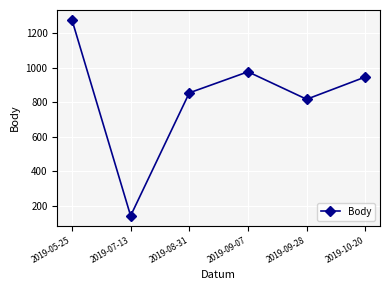

How many lines are shown in the chart?

1